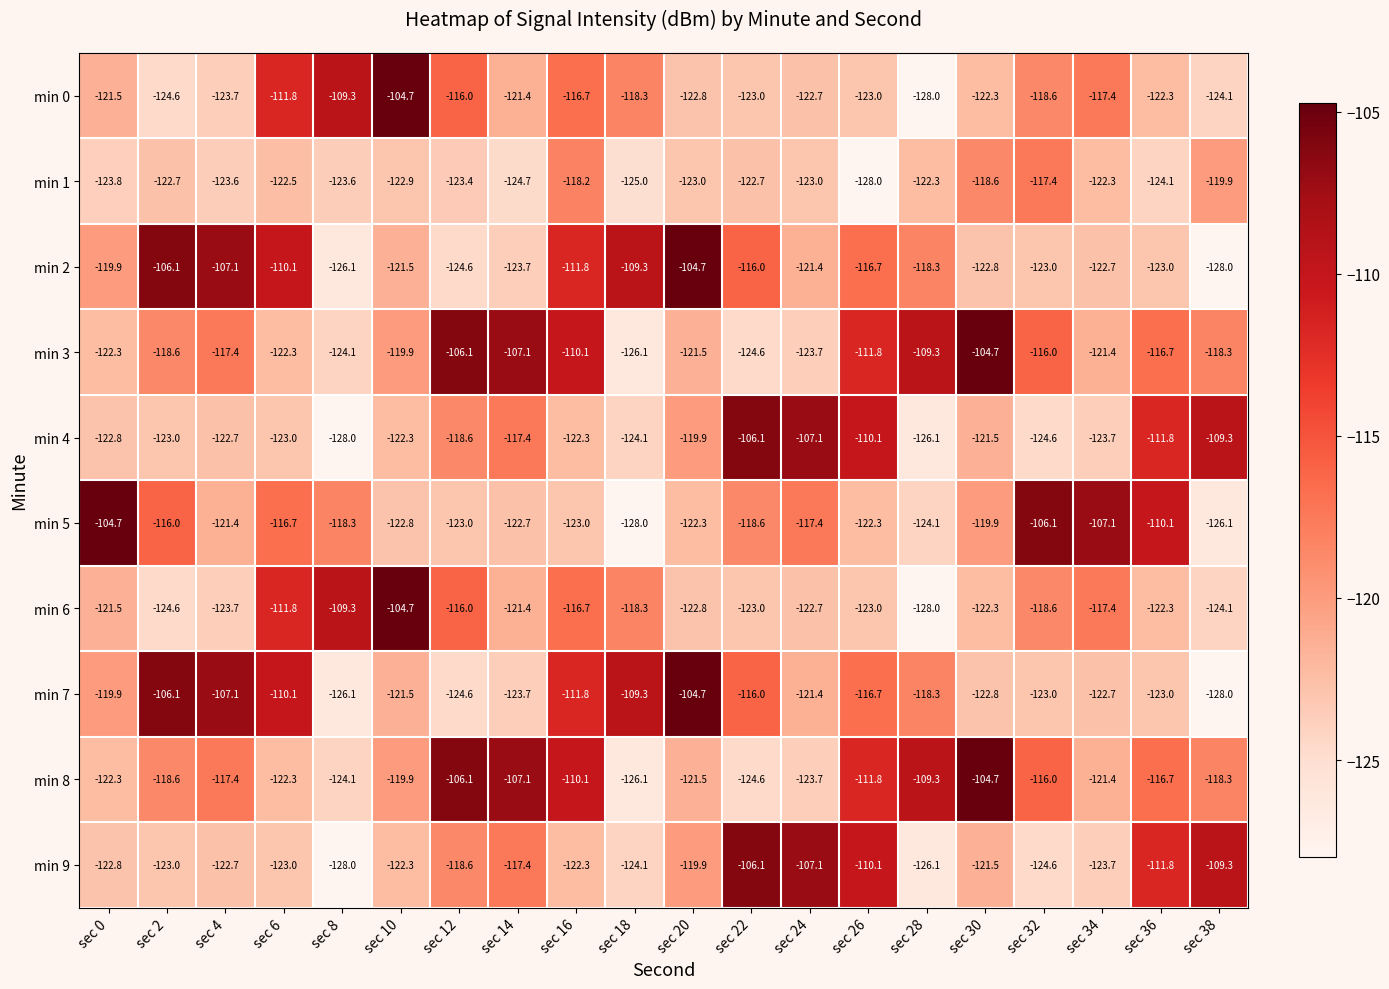

What value does the min 2 series have at sec 28?

-118.3